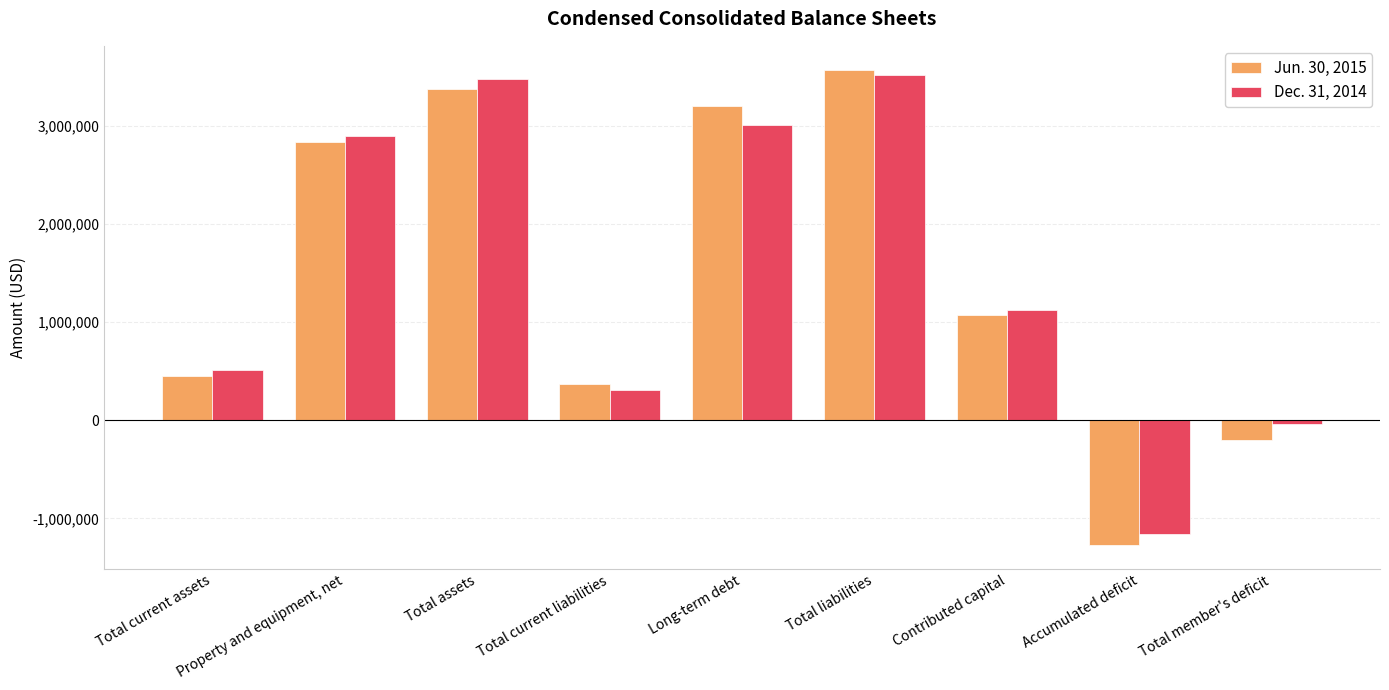

The Jun. 30, 2015 series shows 451759 at Total current assets. True or false?

True